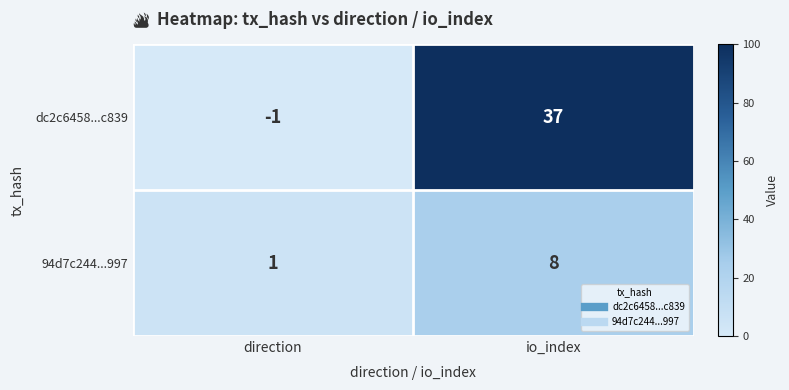

What is the difference between the dc2c6458...c839 values at io_index and direction?

38